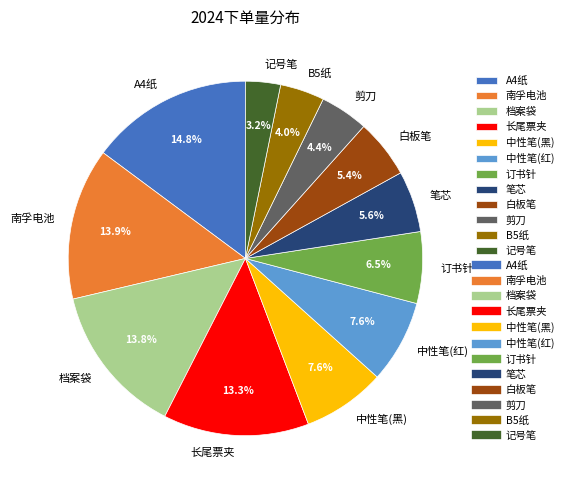

Which slice is the largest?

A4纸